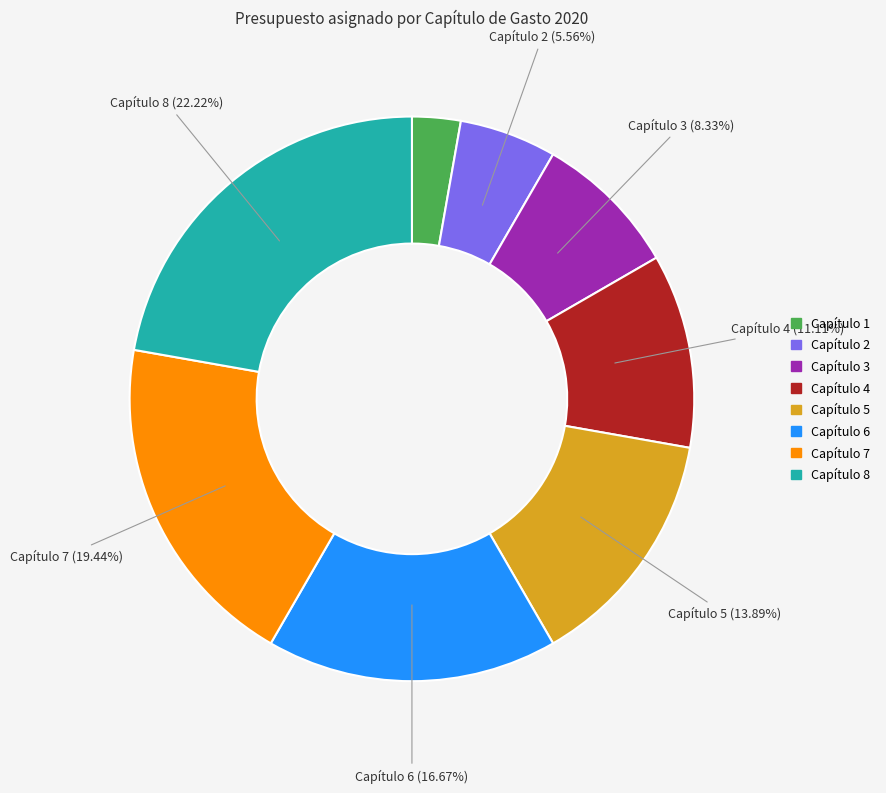

Is there any slice that represents more than half of the pie?

No